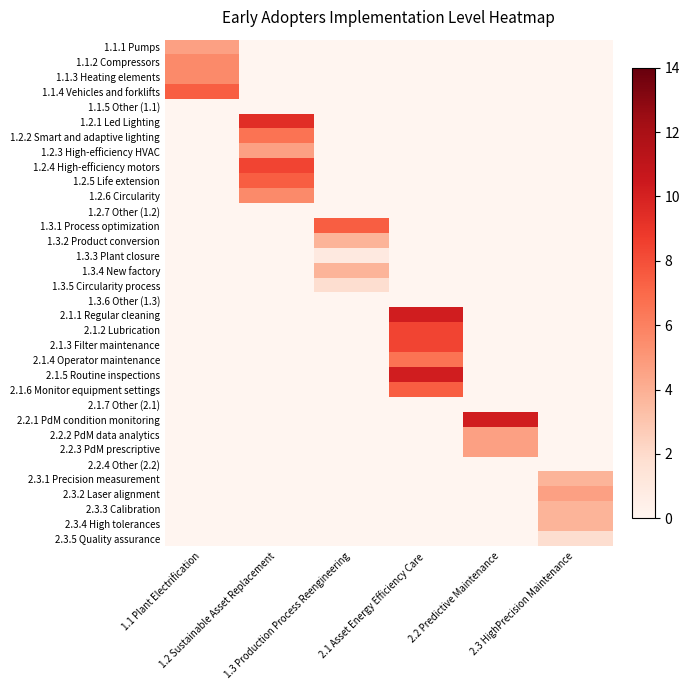

At which category is the sum across all series the highest?

2.1 Asset Energy Efficiency Care